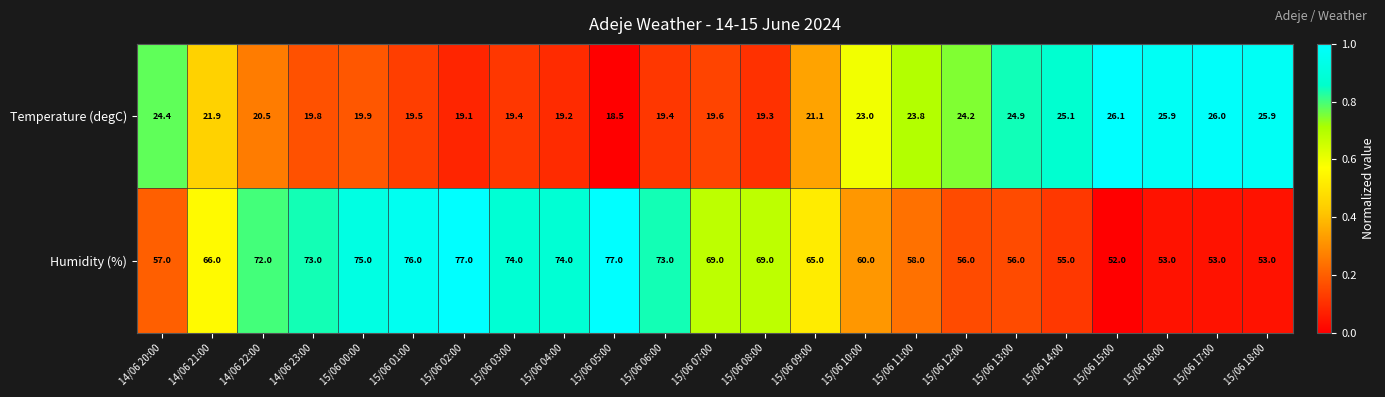

What value does the Temperature (degC) series have at 15/06 01:00?

19.5